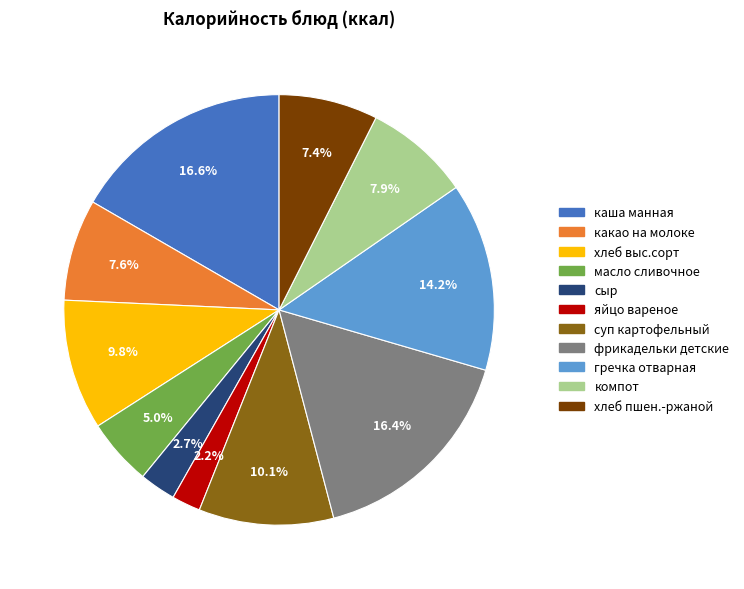

How many segments does this pie chart have?

11